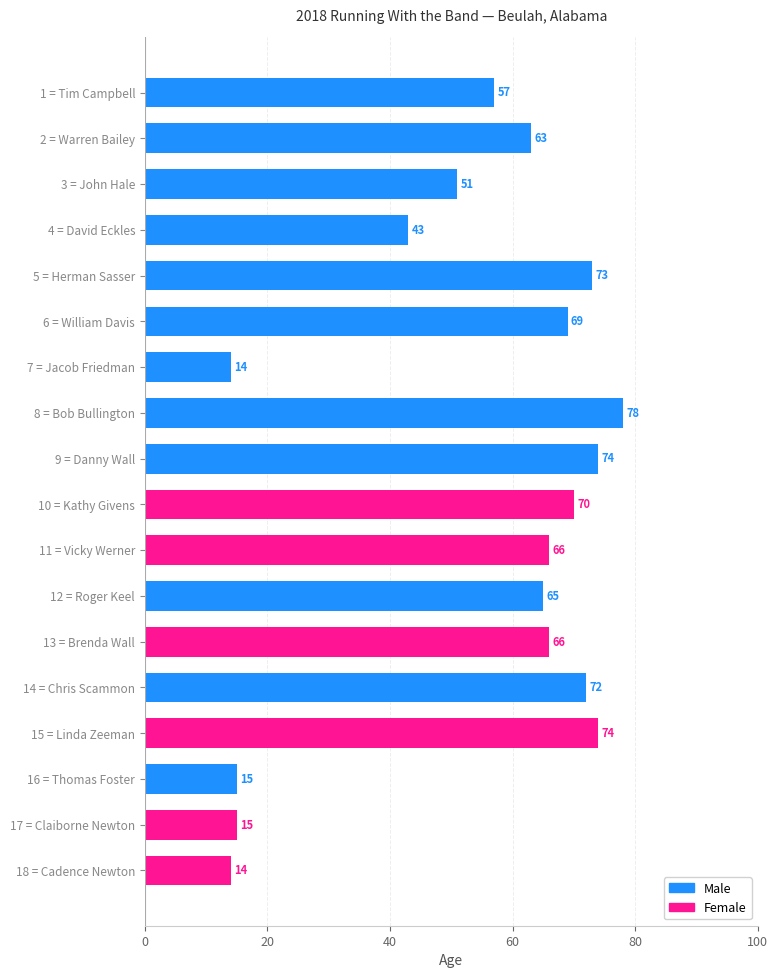

What is the value of the 8th bar from the top?

78